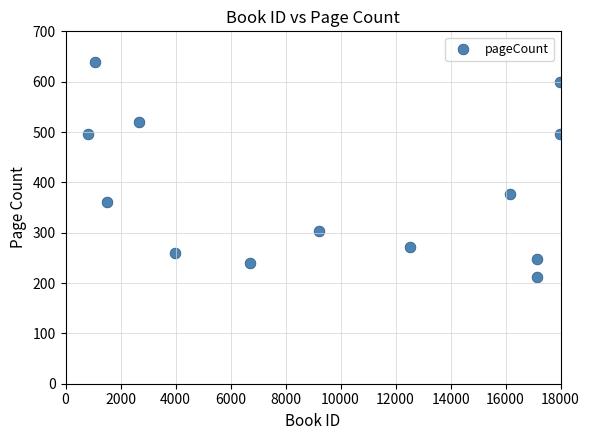

What is the range of Y values (max minus min)?

428